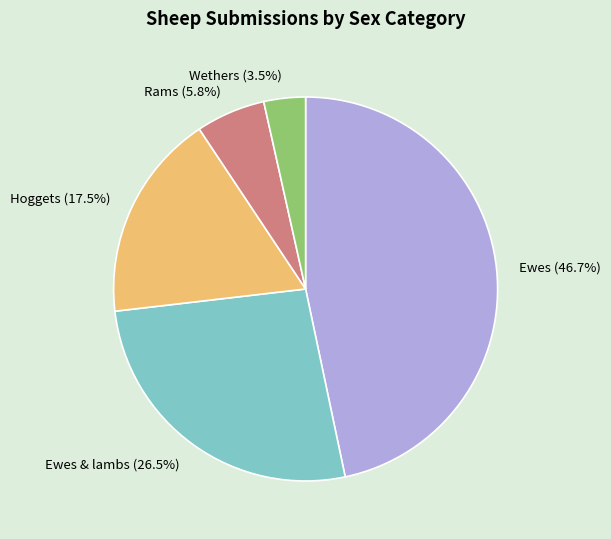

Is there a majority slice in this chart?

No